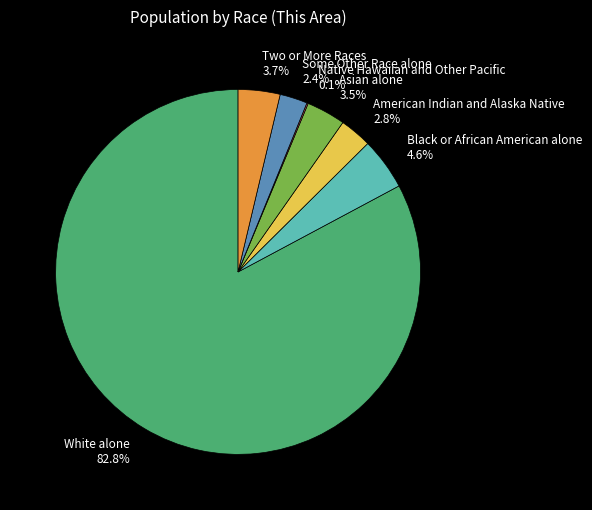

To the nearest percent, what is the difference between the largest and smallest slice percentages?

83%